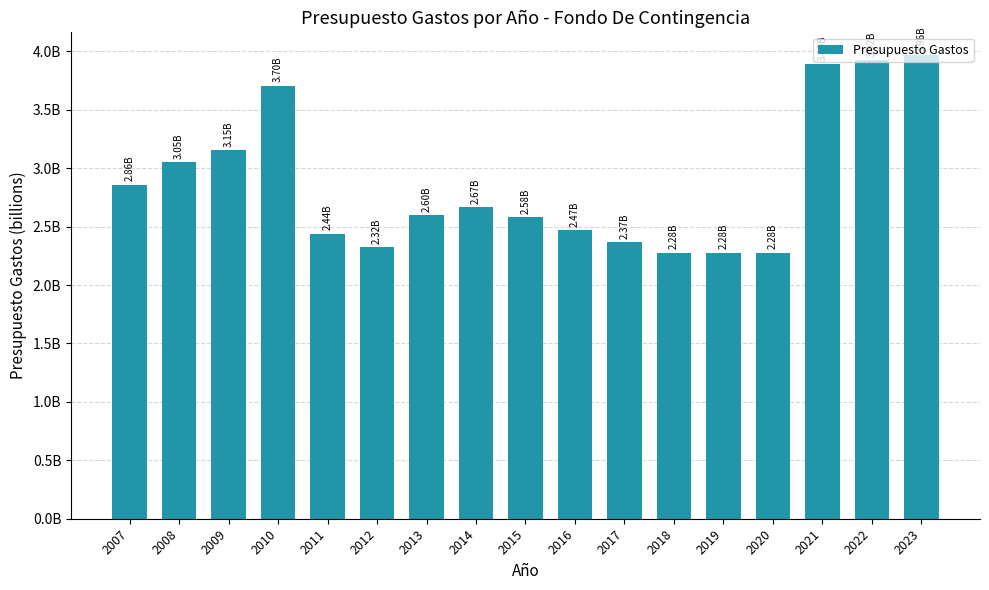

Does the chart contain any negative values?

No